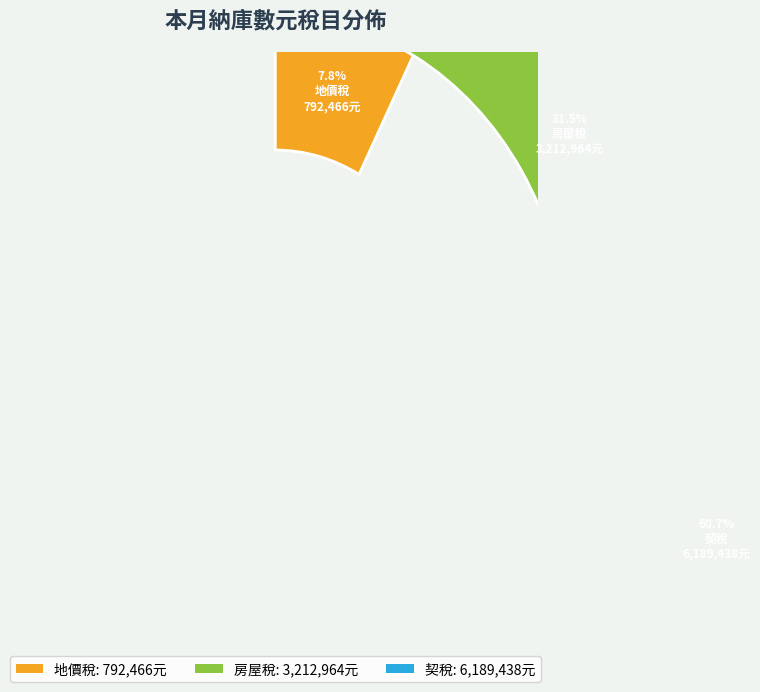

True or false: 房屋稅 accounts for 32% of the total.

True